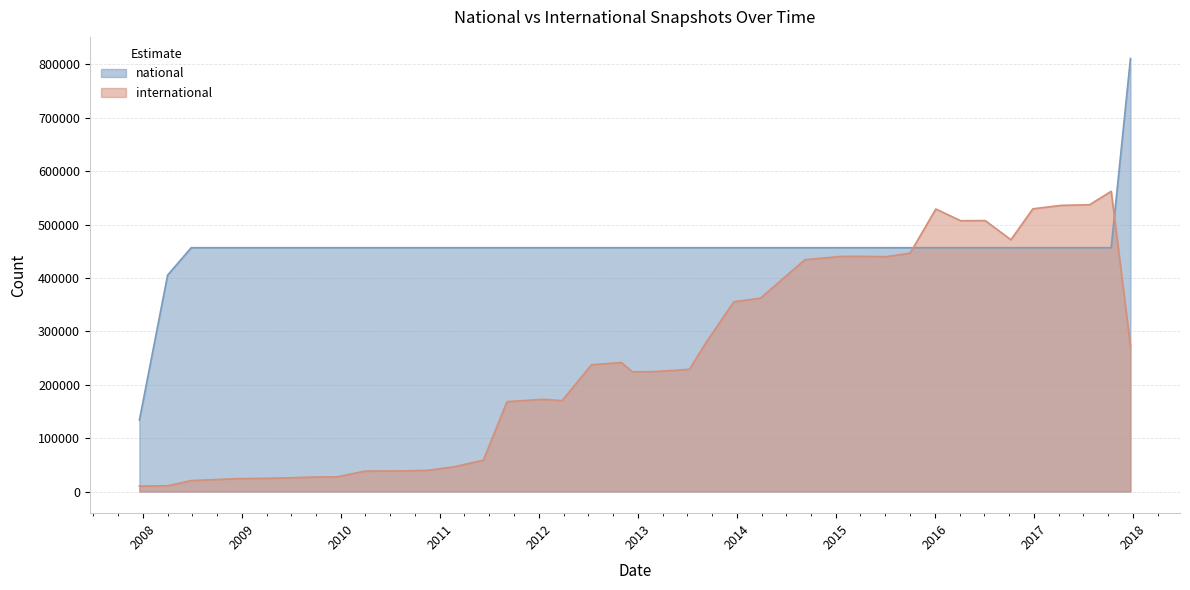

True or false: national has more than 2 points higher than both neighbors.

False